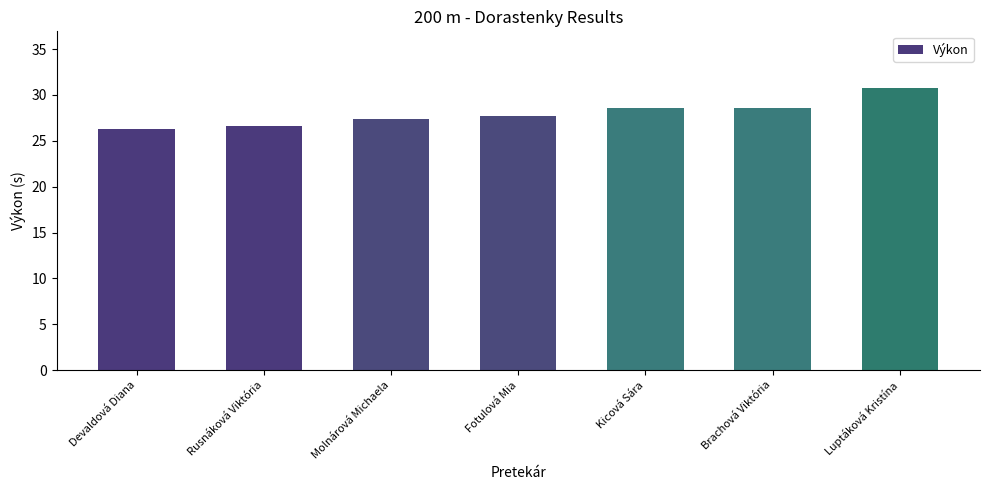

Approximately how many times larger is the value at Devaldová Diana compared to Brachová Viktória?

0.9